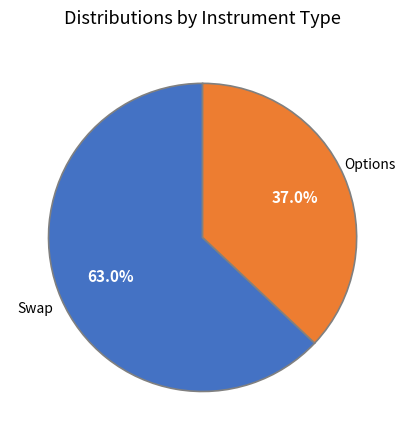

To the nearest percent, what is the difference between the Options and Swap slice percentages?

26%